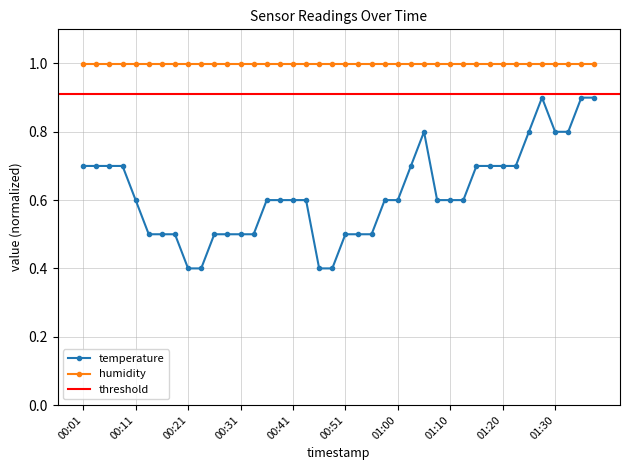

True or false: temperature has more than 0 points higher than both neighbors.

True